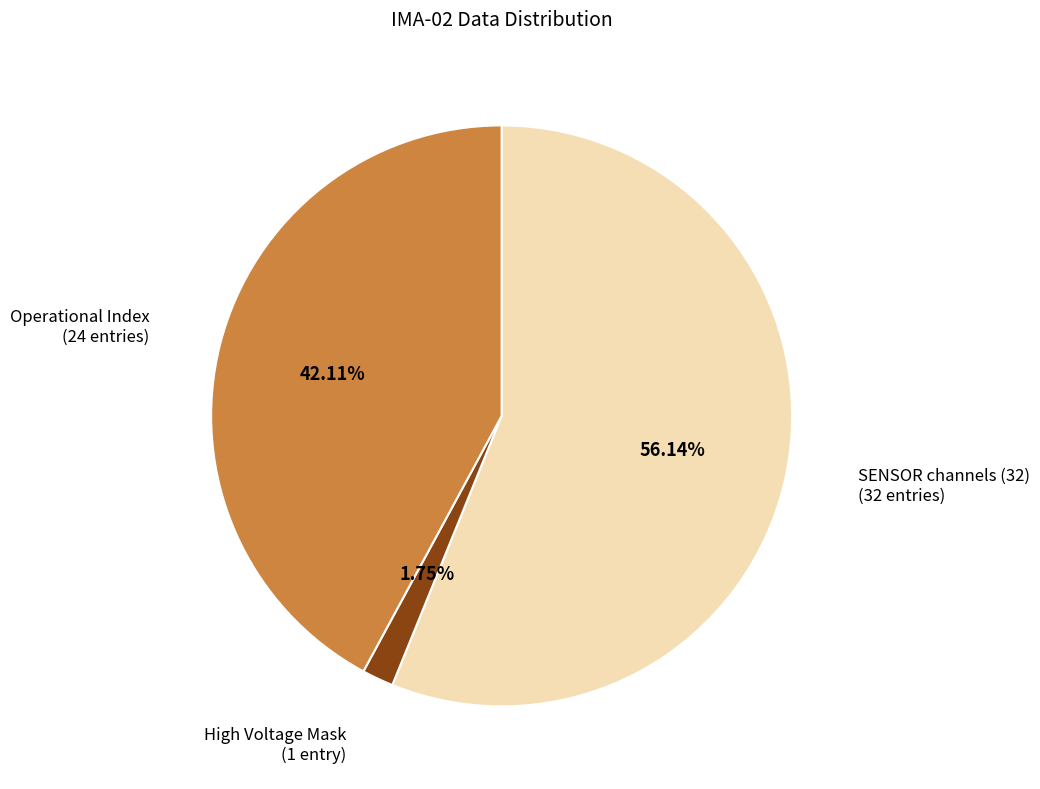

Is there any slice that represents more than half of the pie?

Yes